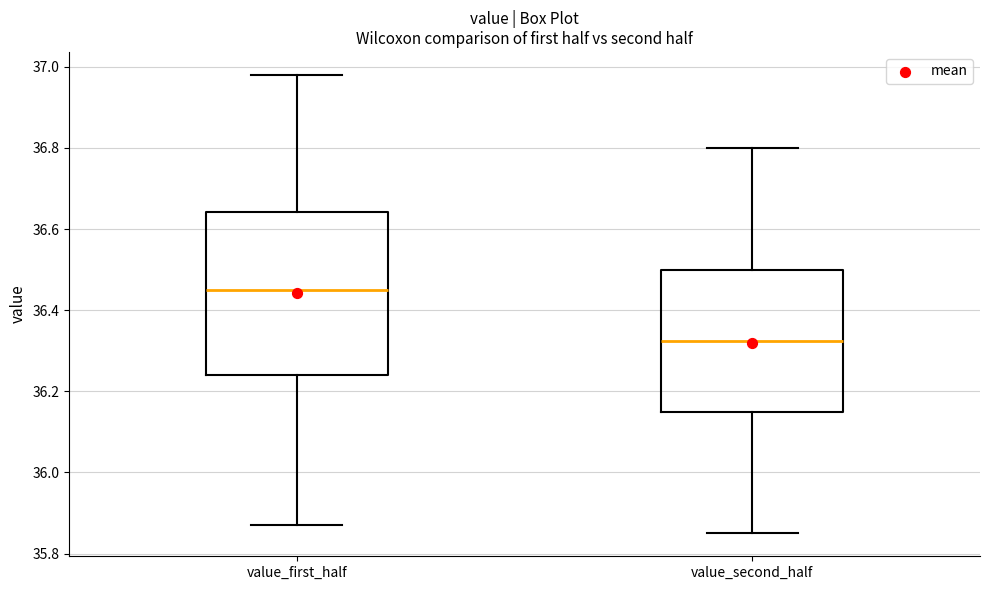

Which box is the tallest, from its lower edge to its upper edge?

value_first_half